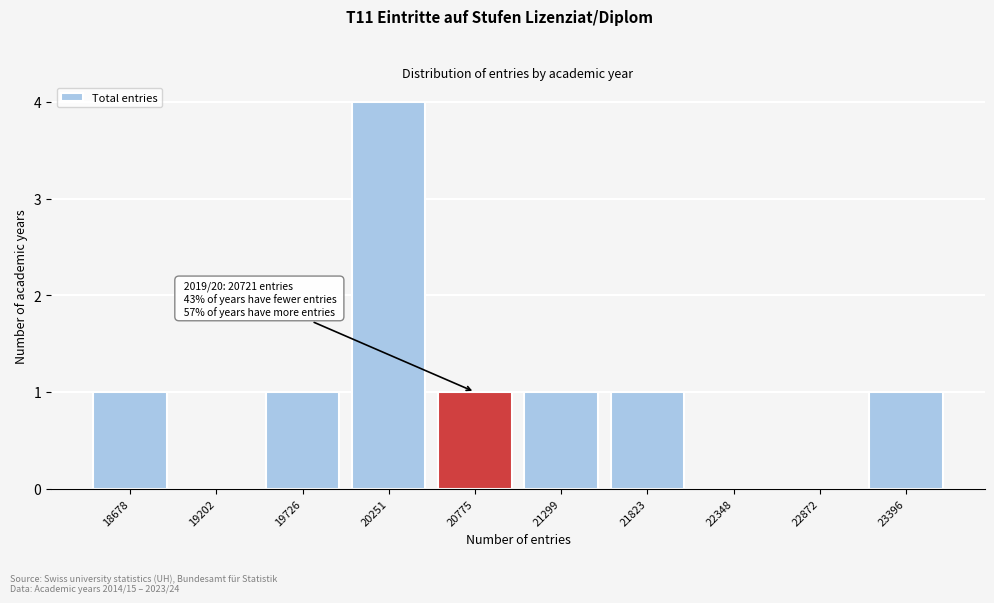

Over which range of the x-axis is the bar tallest?

20000 to 20500